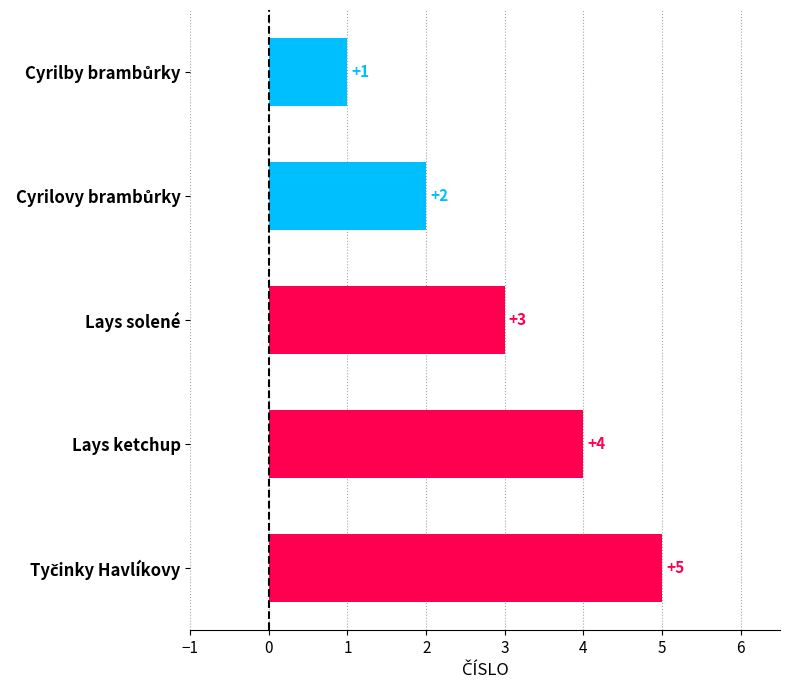

Count the values in the range 2 to 4.

3